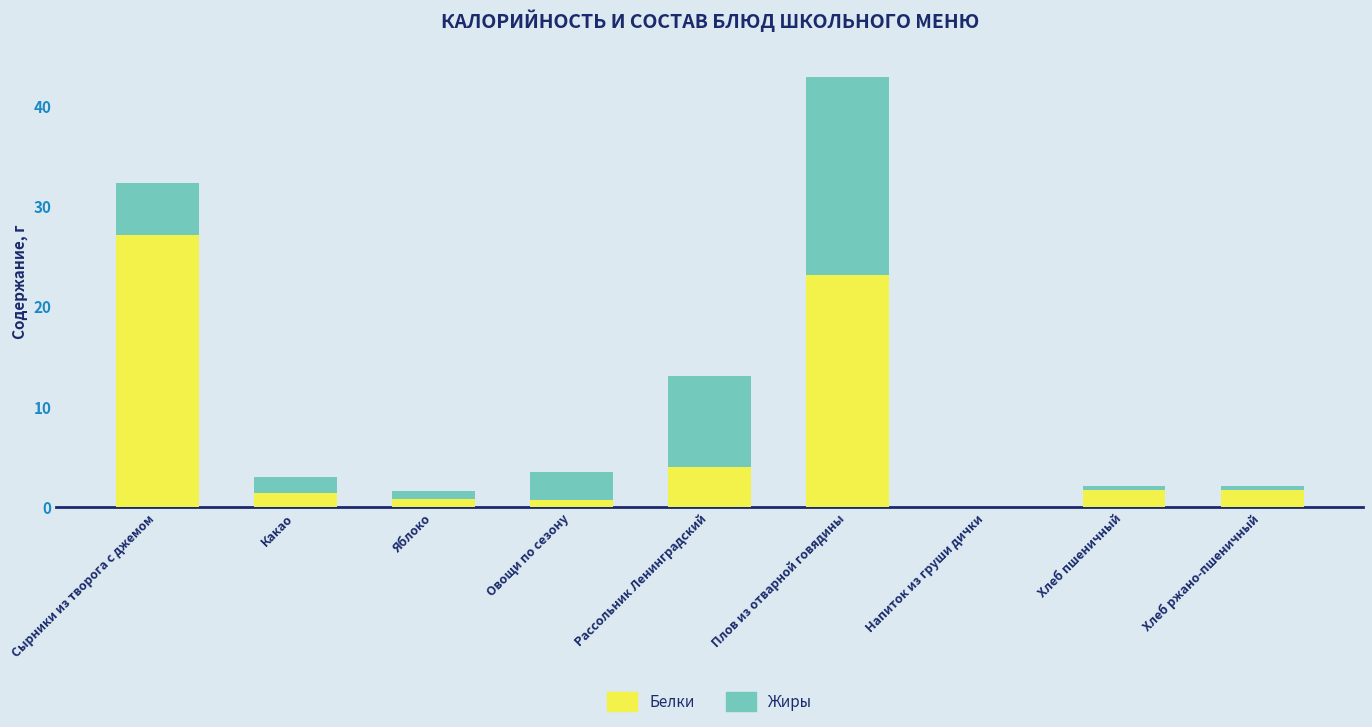

At which label does Белки reach its peak?

Сырники из творога с джемом